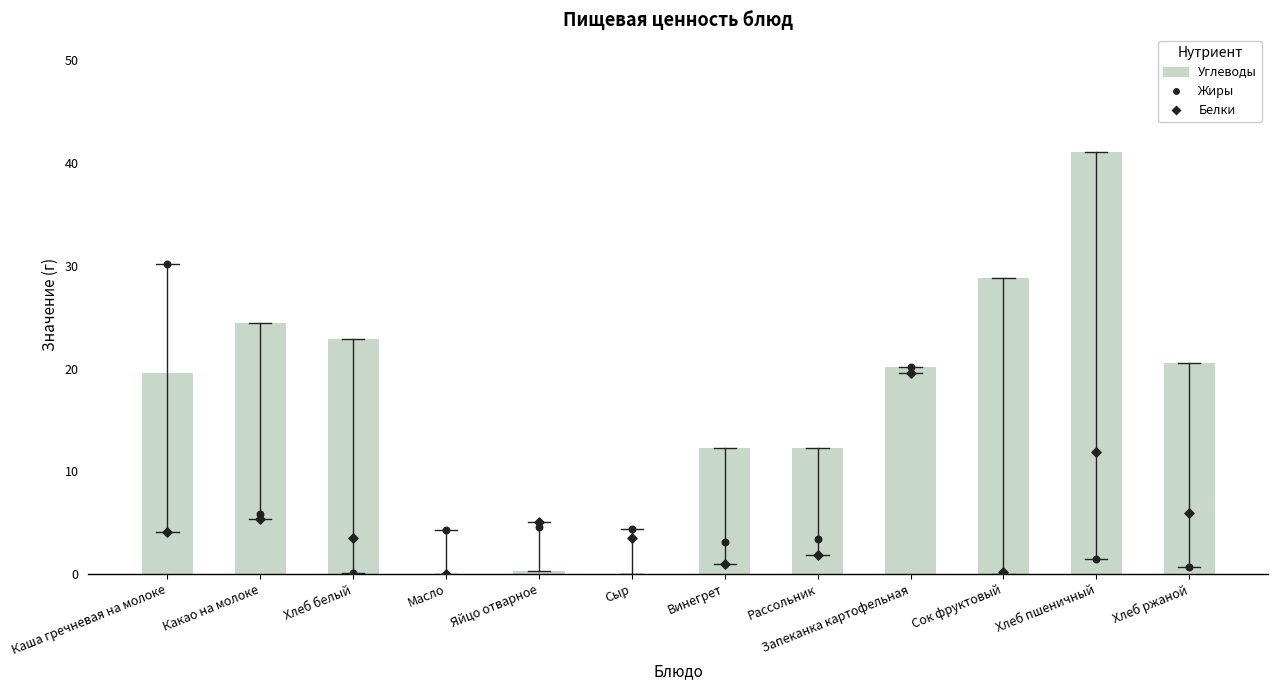

Which series contains the lowest Y value?

Углеводы